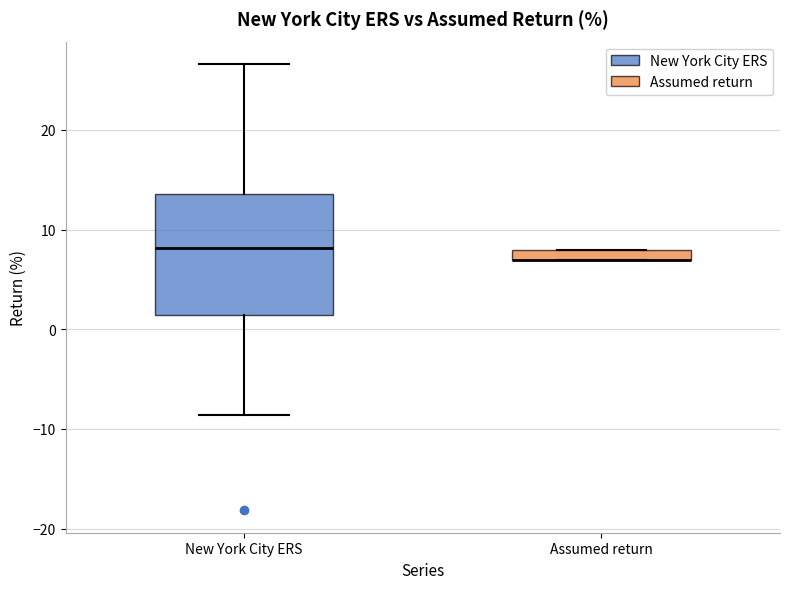

Where is the lower edge of the box for New York City ERS on the y-axis? The values are not printed on the chart, so give them approximately, as read against the axis.

1